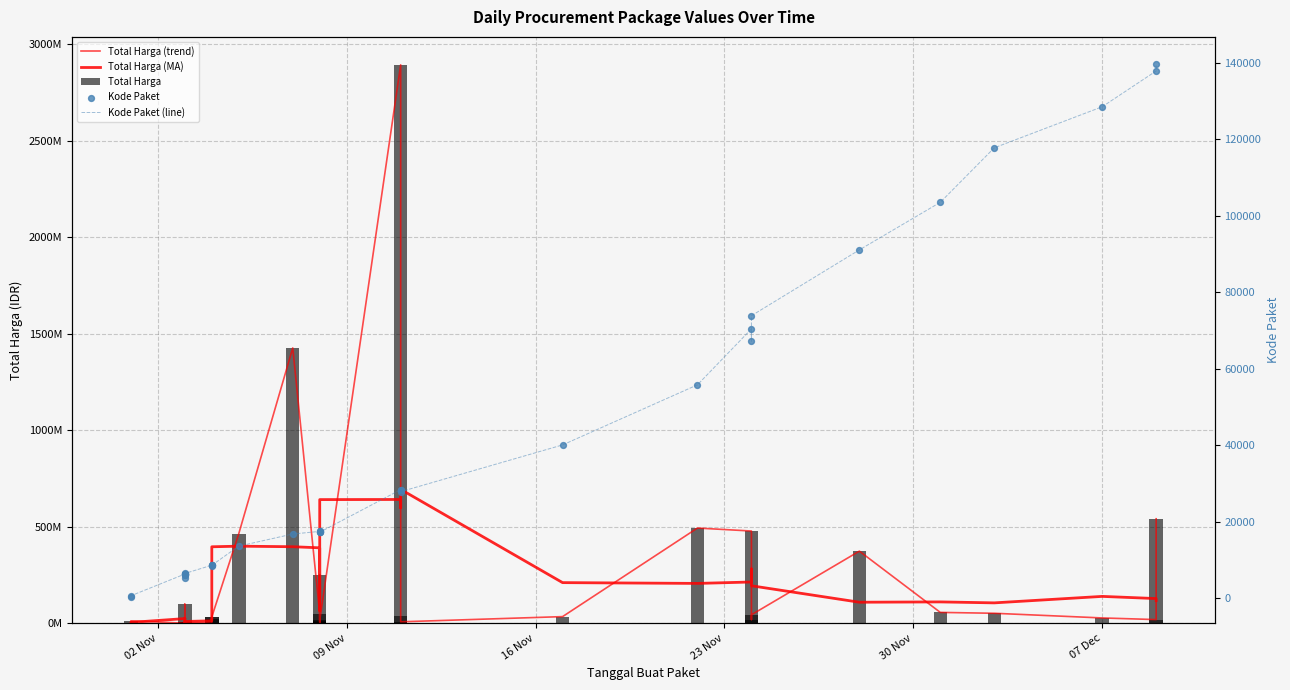

Is the value of Total Harga (MA) at 19 greater than the value of Total Harga at 02 Nov?

Yes